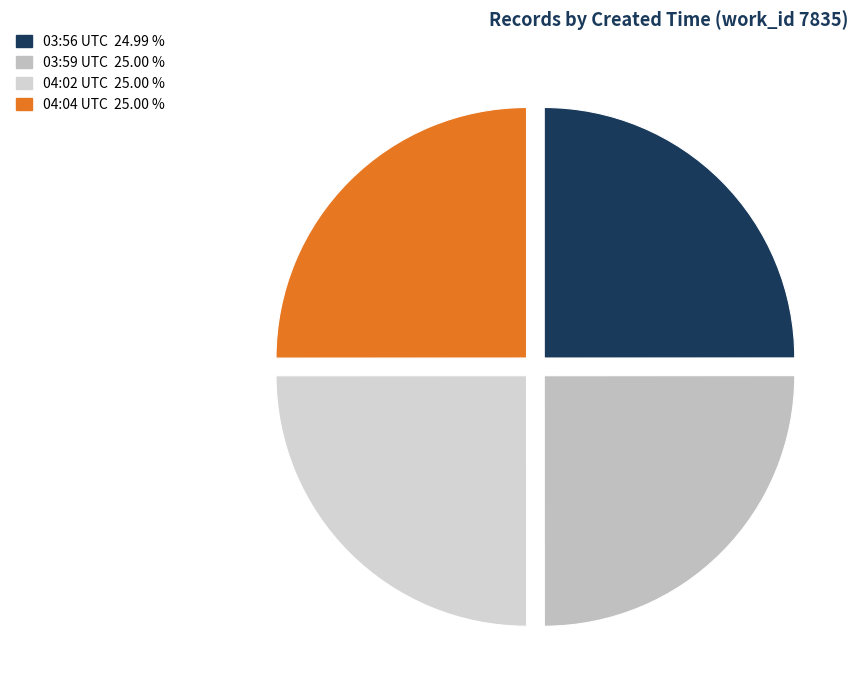

Does any single category account for the majority?

No